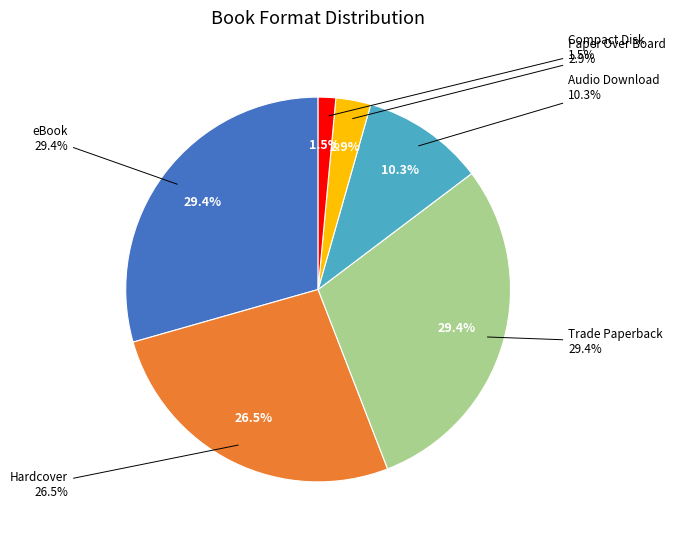

Rank the categories by value from lowest to highest.

Compact Disk, Paper Over Board, Audio Download, Hardcover, eBook, Trade Paperback